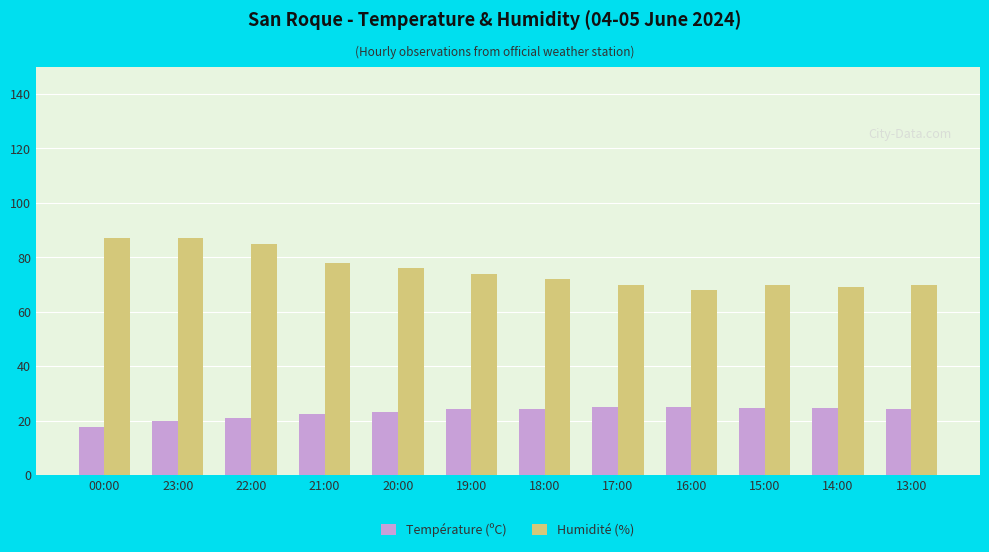

What is the smallest value displayed?

17.8